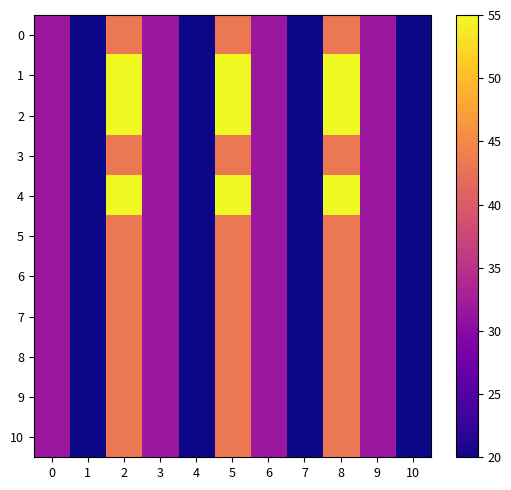

Which category has the lowest value across all series?

1